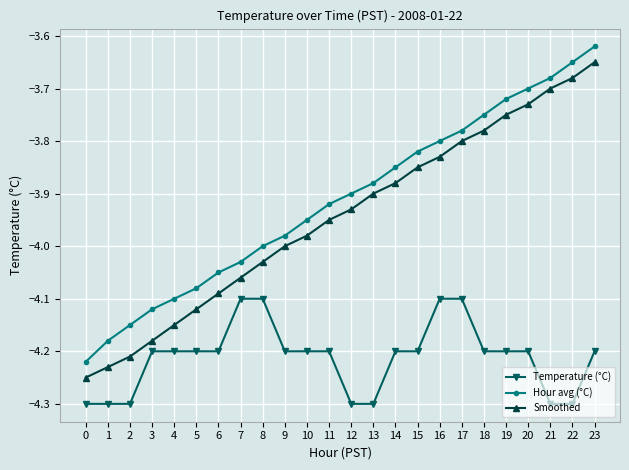

At which category is the sum across all series the highest?

23